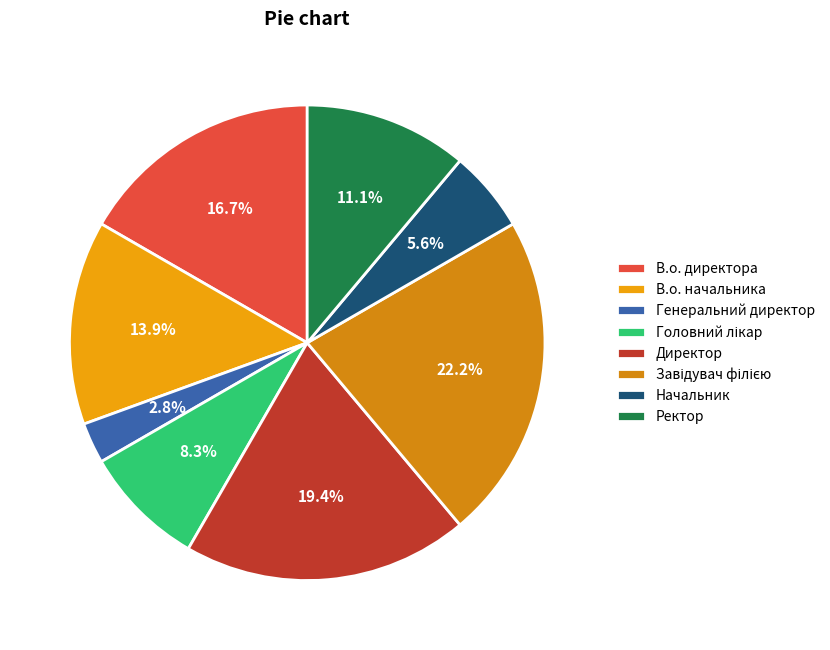

The Директор slice represents 25% of the pie. True or false?

False